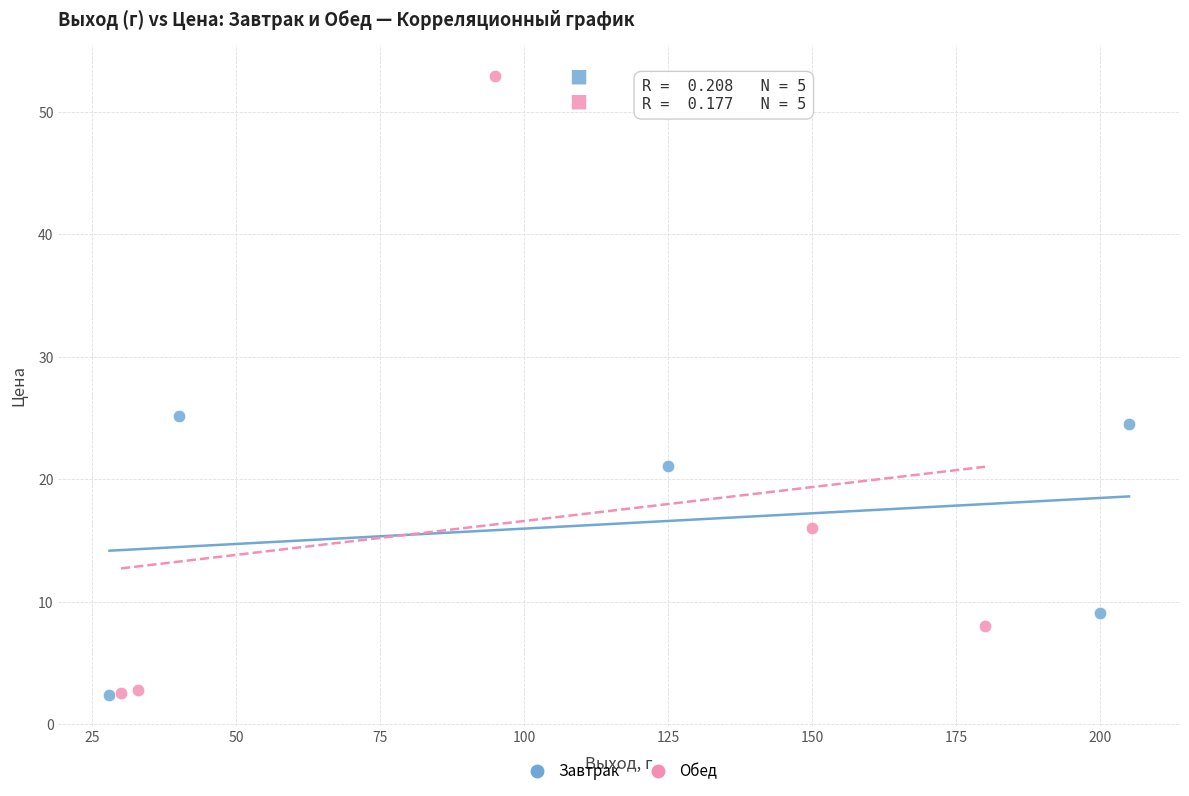

Which series contains the highest Y value?

Обед